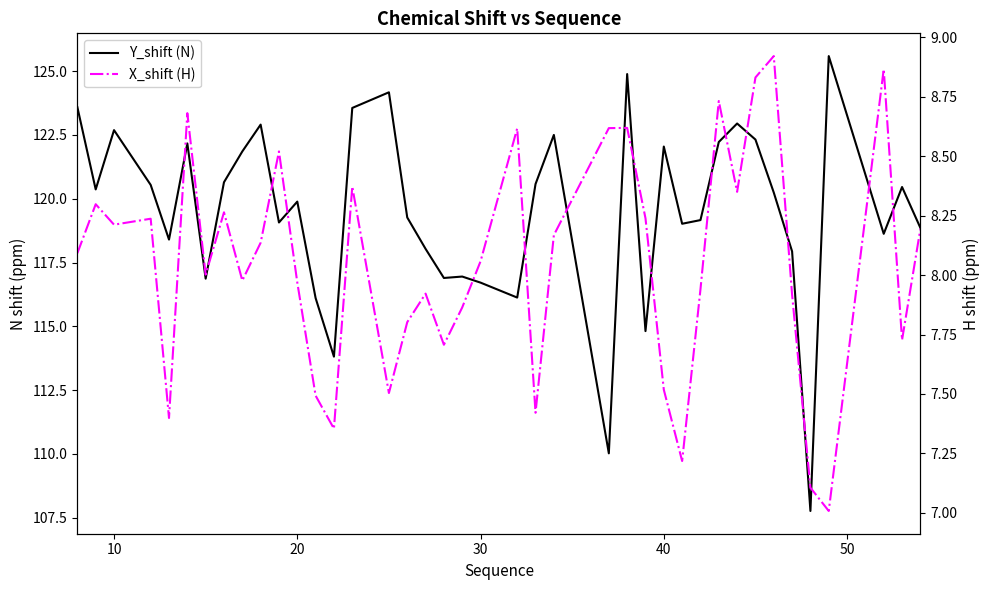

Does the chart display data point markers on the line(s)?

No